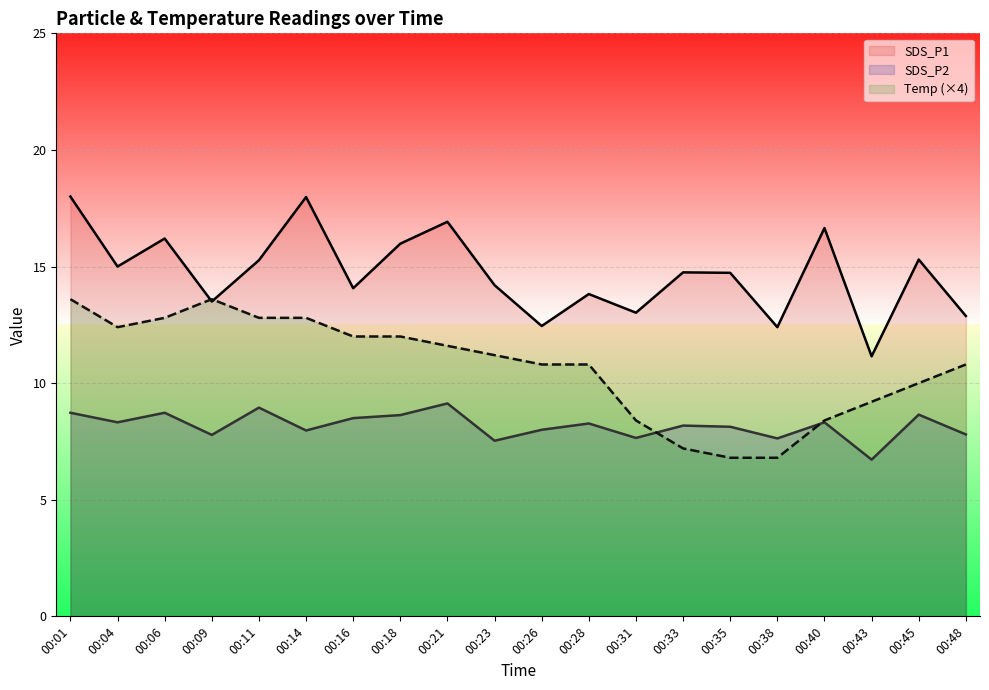

Is the value of SDS_P1 at 00:31 greater than the value of SDS_P2 at 00:01?

Yes